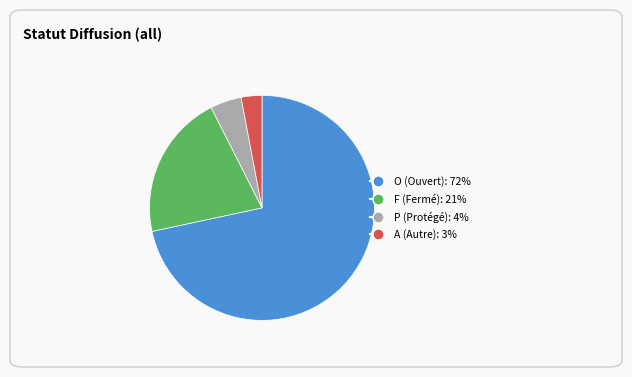

What is the ratio of the value at O to the value at P?

16.0